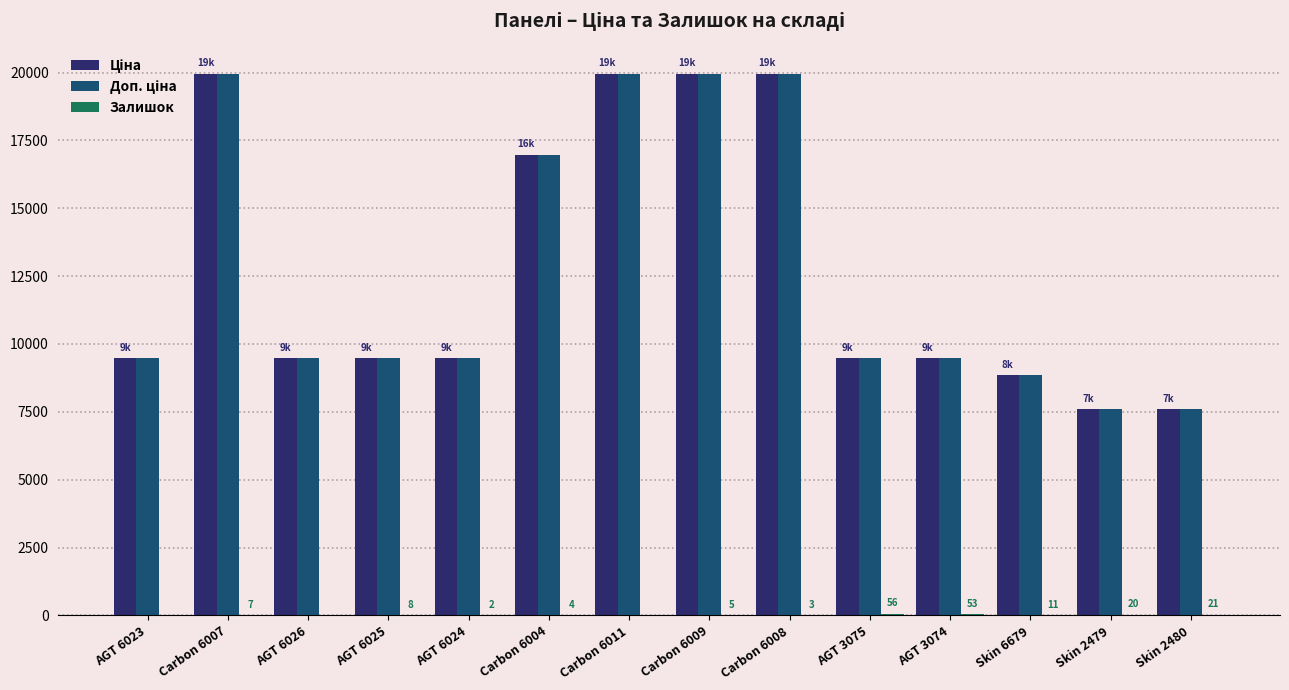

What is the total value across all series at Carbon 6004?

33956.7